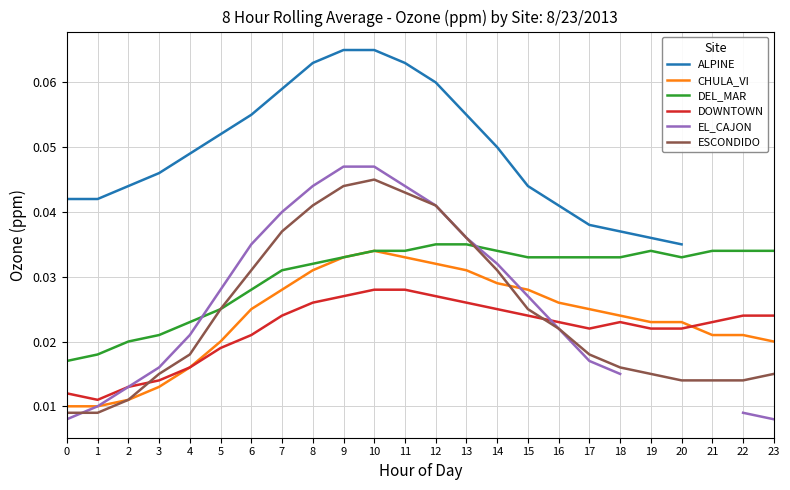

The ESCONDIDO series shows 0.1 at 12. True or false?

False